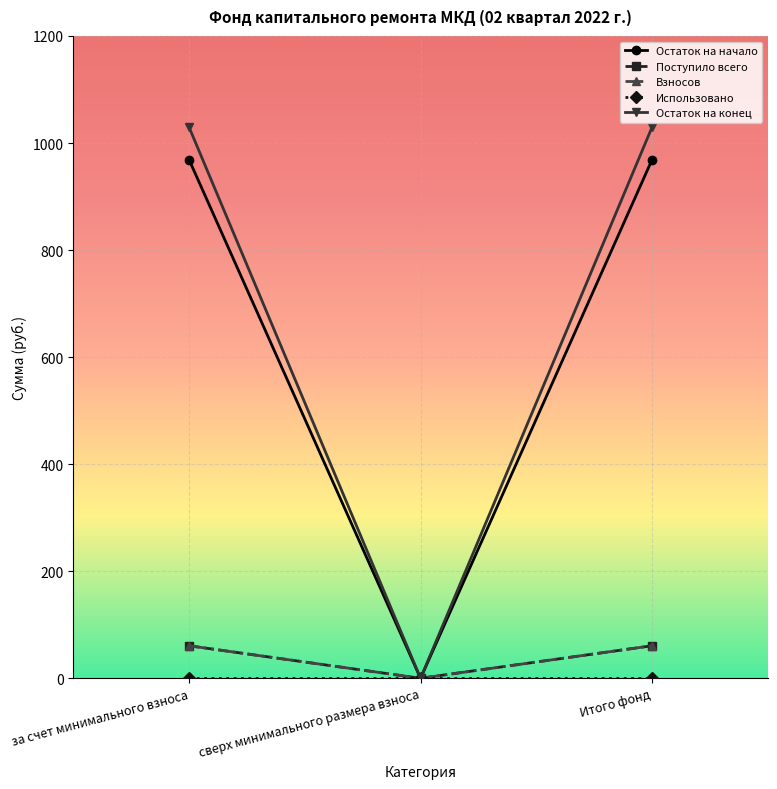

Does the chart have visible grid lines?

Yes